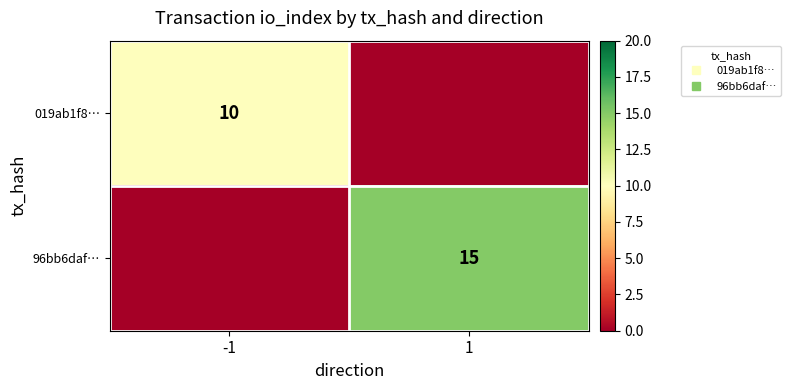

What is the difference between the highest and lowest values at -1?

10